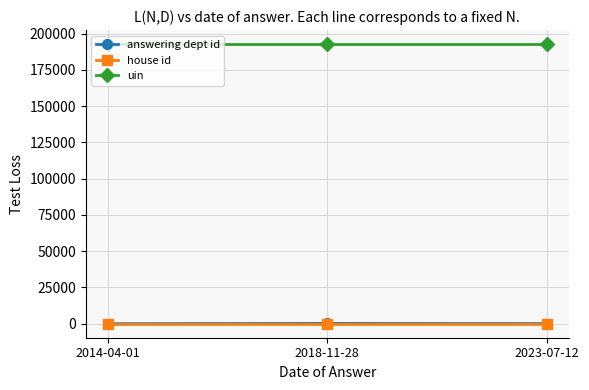

How many categories are shown in the chart?

3